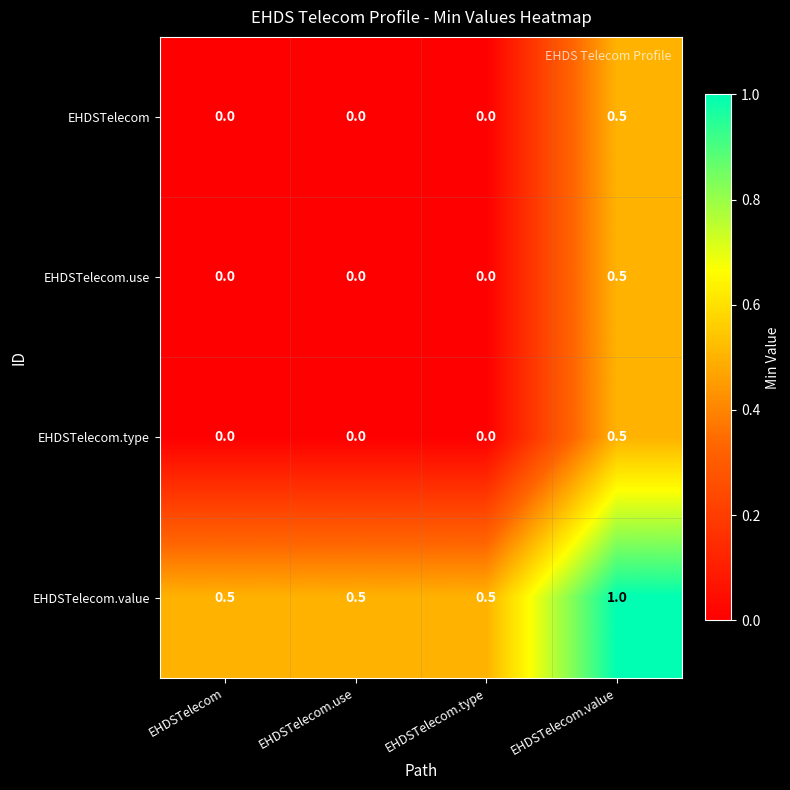

Which series has the largest total across all categories?

EHDSTelecom.value